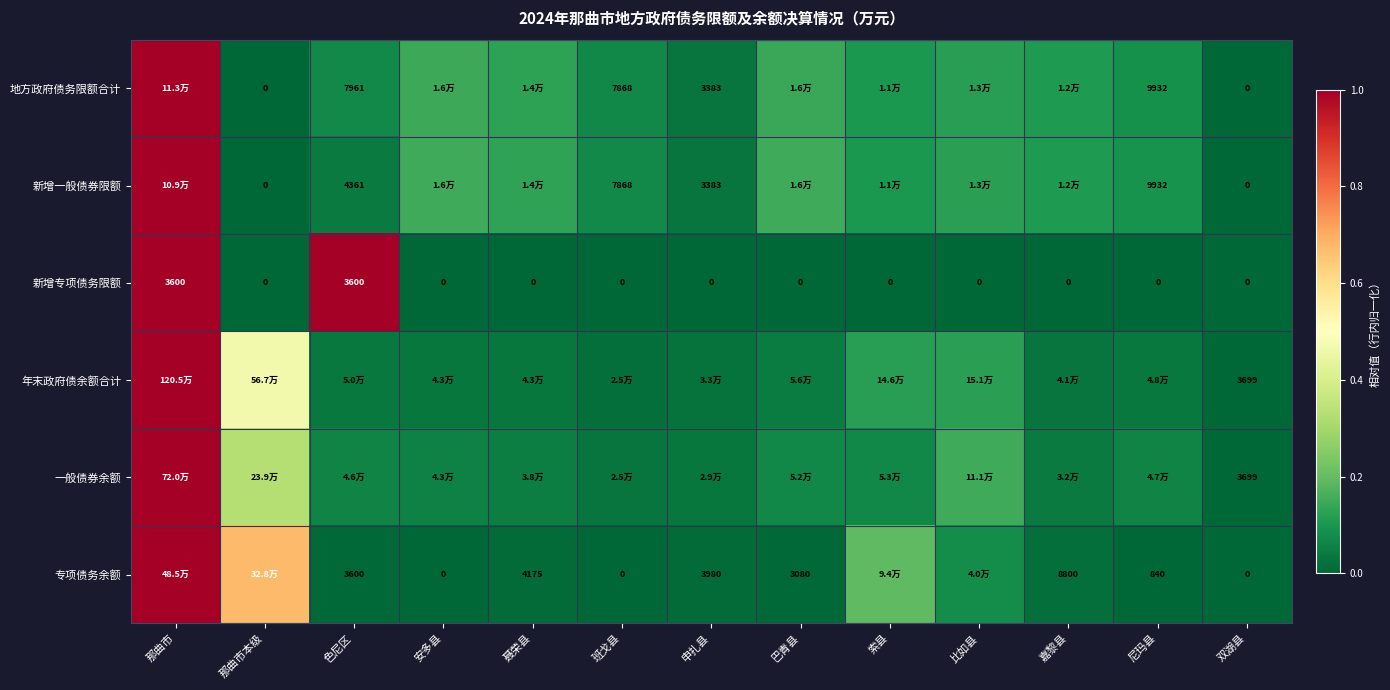

Is the value of 新增一般债券限额 at 色尼区 greater than the value of 专项债务余额 at 色尼区?

Yes